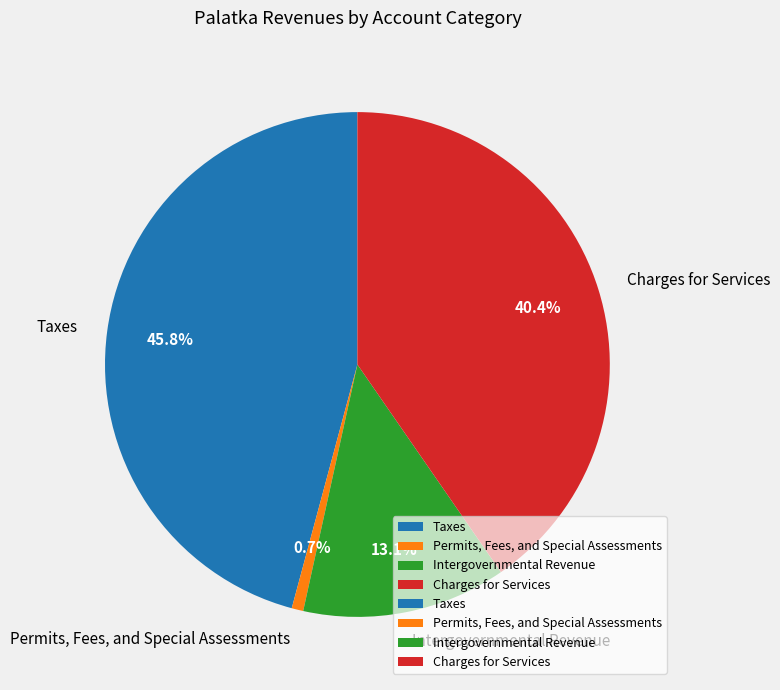

Between Intergovernmental Revenue and Taxes, which is larger?

Taxes